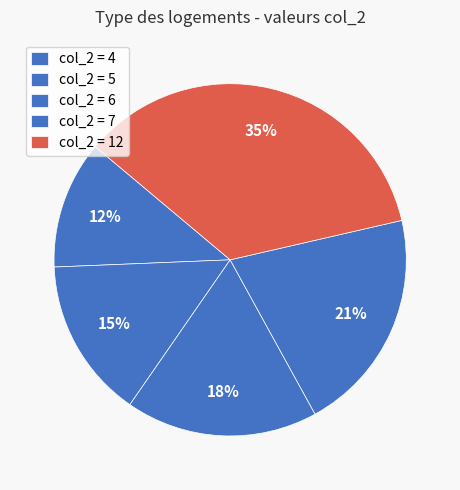

How many segments does this pie chart have?

5